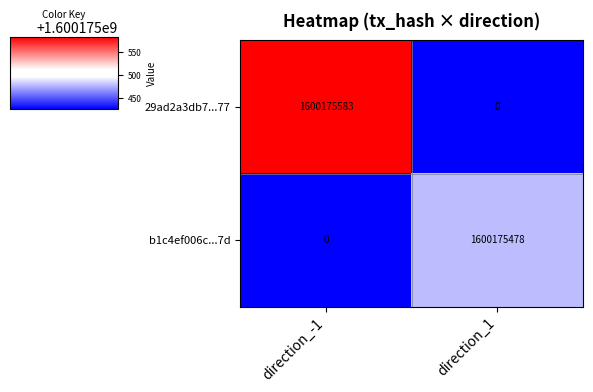

Reading left to right, list all the values displayed in this chart.

29ad2a3db7...77: direction_-1=1600175583	direction_1=0
b1c4ef006c...7d: direction_-1=0	direction_1=1600175478